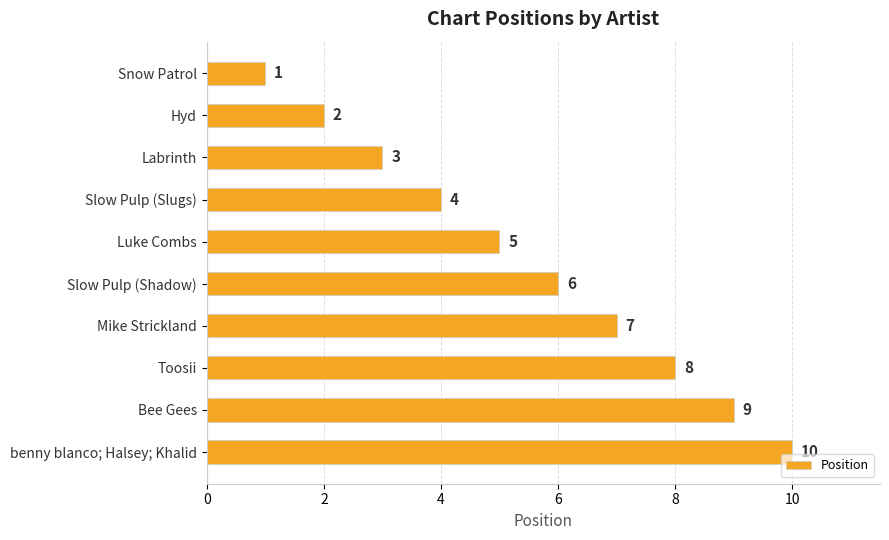

What is the difference between the maximum and minimum values?

9